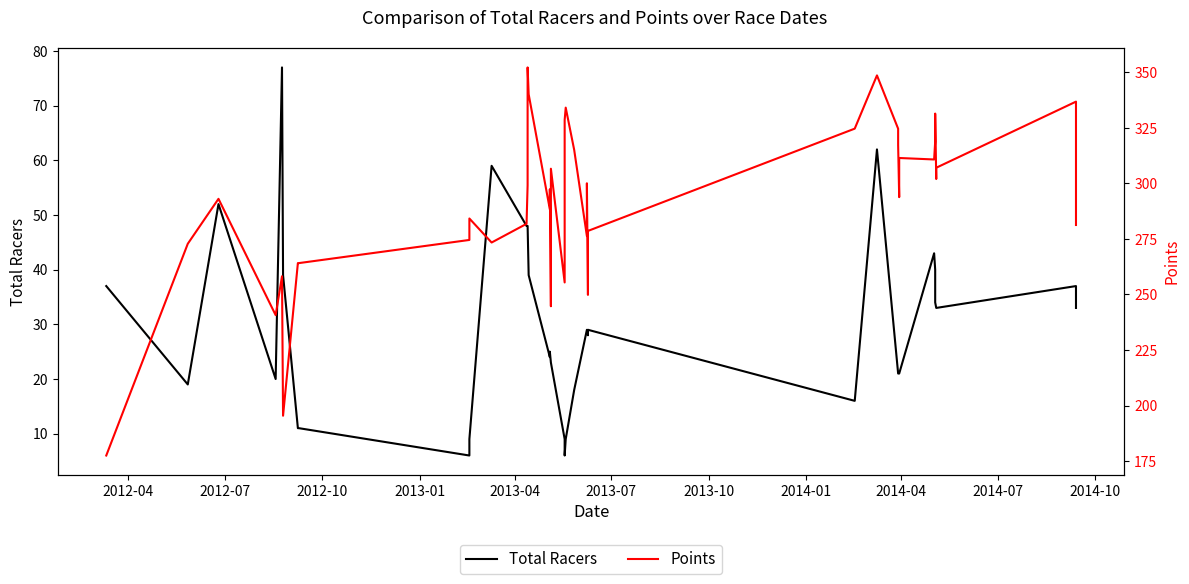

True or false: Total Racers and Points intersect in this chart.

False